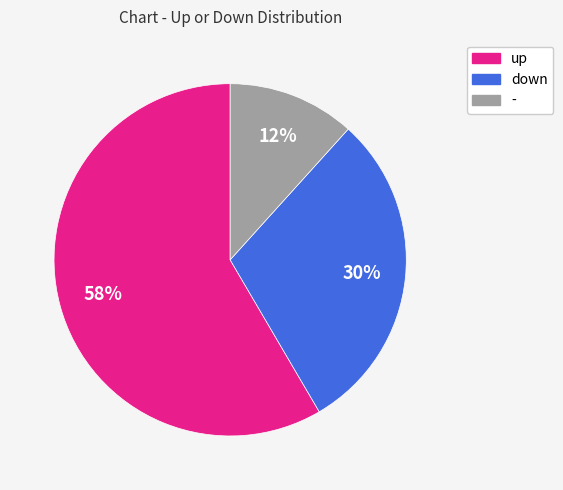

Which slice represents more than half of the pie?

up